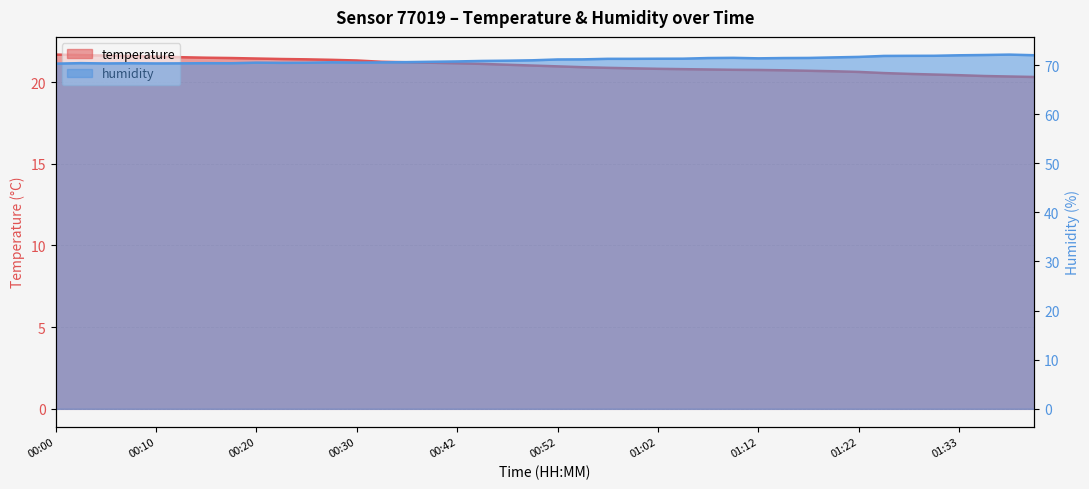

What is the greatest value displayed?

72.1